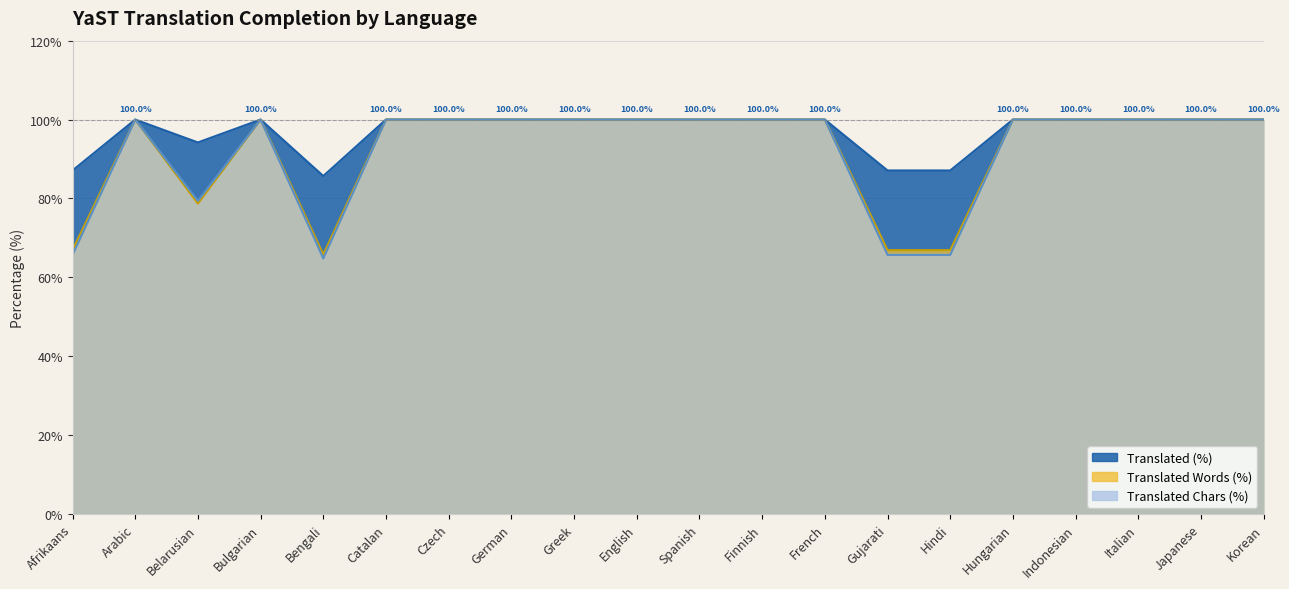

At which label does translated_chars_percent reach its minimum?

Bengali